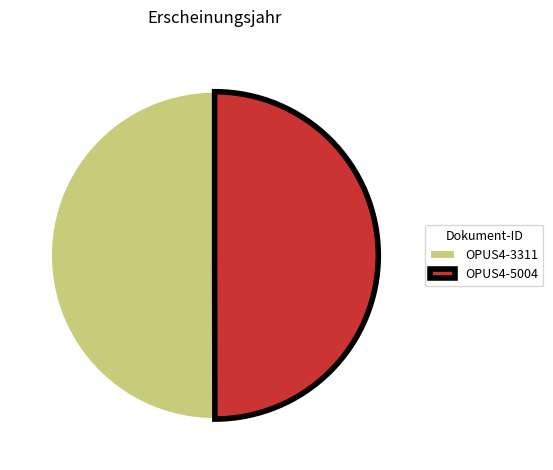

Is it true that OPUS4-5004 is 50% of the pie?

True